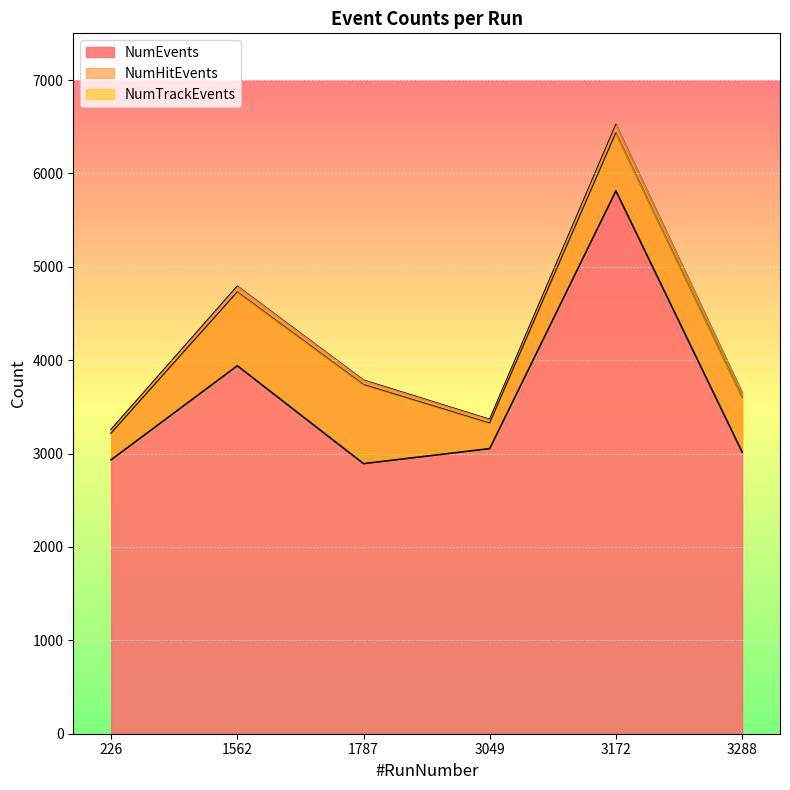

What are all the series names shown in the legend?

NumEvents, NumHitEvents, NumTrackEvents